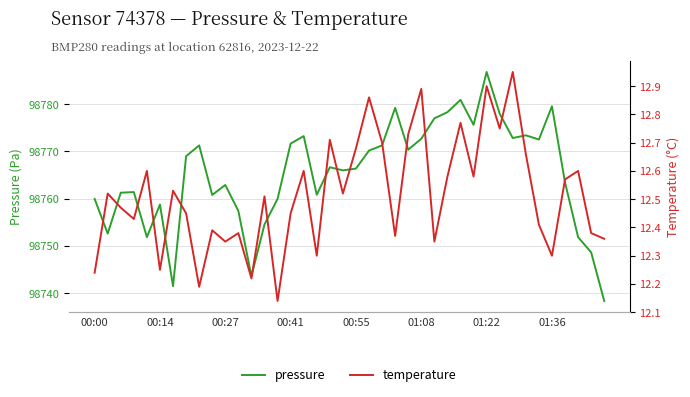

Which series changed the most between 9 and 18?

pressure